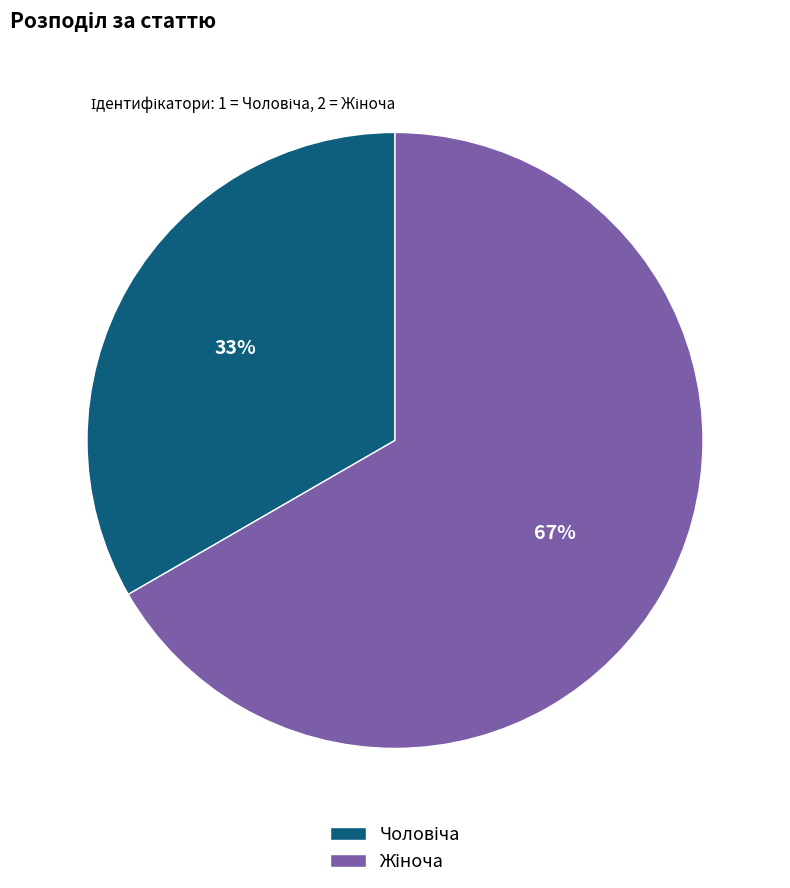

To the nearest percent, what is the average slice percentage?

50%